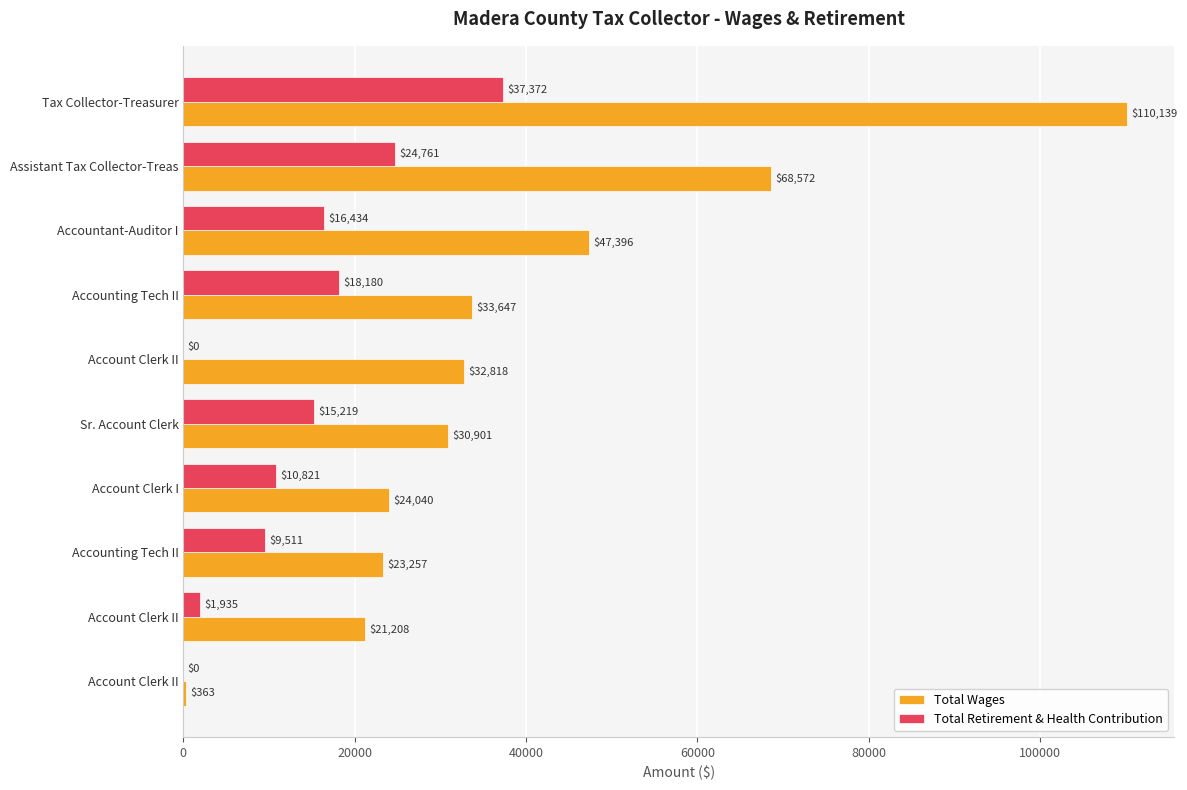

How many categories are shown in the chart?

10